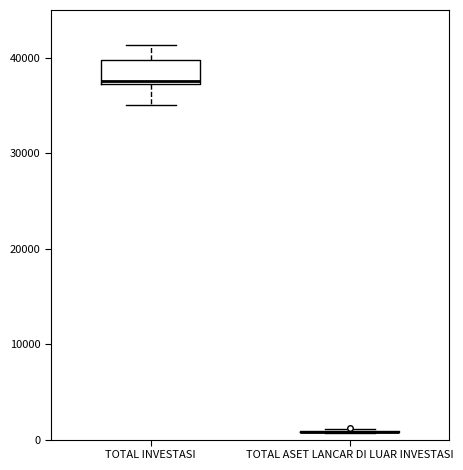

Reading left to right, read every box against the y-axis: the position of its median line, the range the box covers, and the ends of its whiskers. The values are not printed on the chart, so give them approximately, as read against the axis.

TOTAL INVESTASI: median 38000, box 37000 to 40000, whiskers 35000 to 41000
TOTAL ASET LANCAR DI LUAR INVESTASI: box collapsed to a line at 1000, whiskers 1000 to 1000